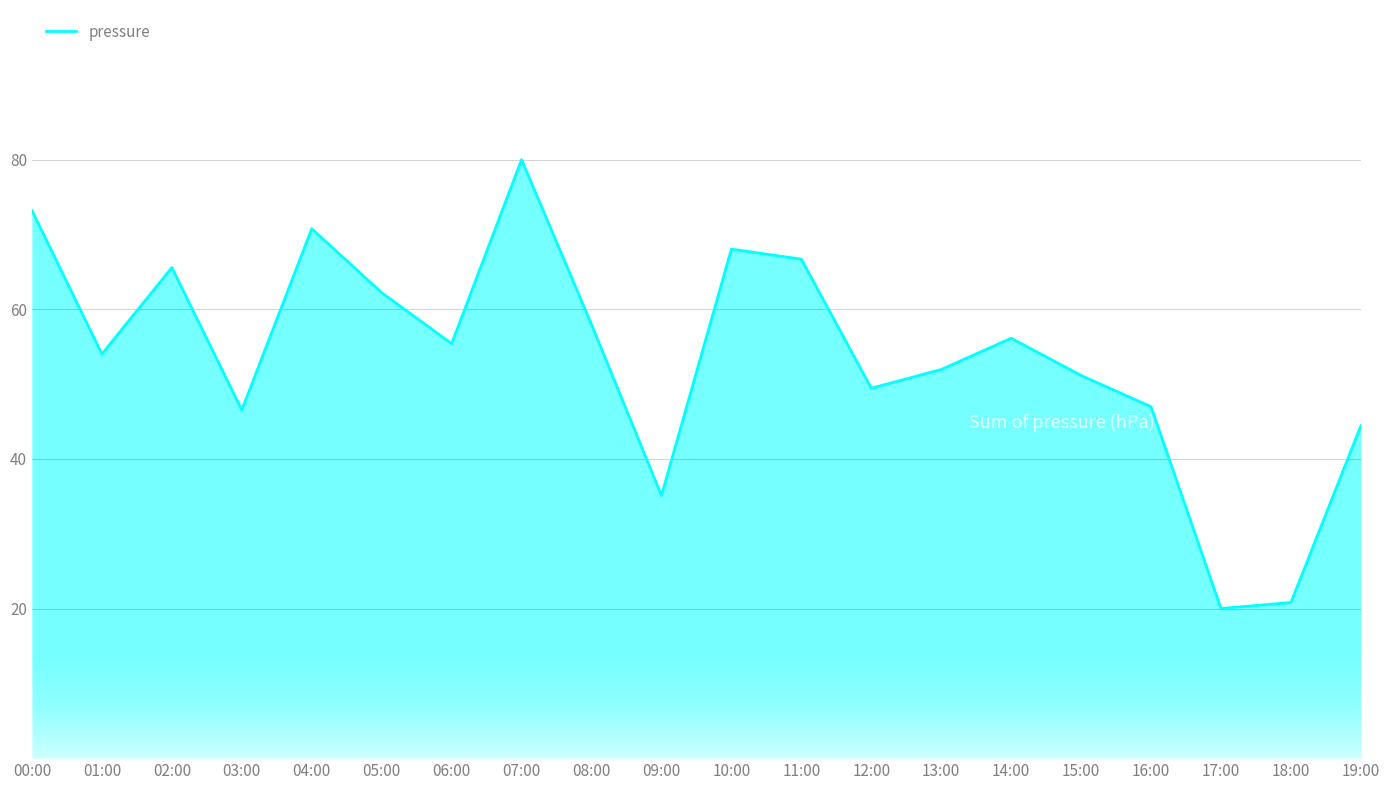

At which label is the value closest to 50?

12:00